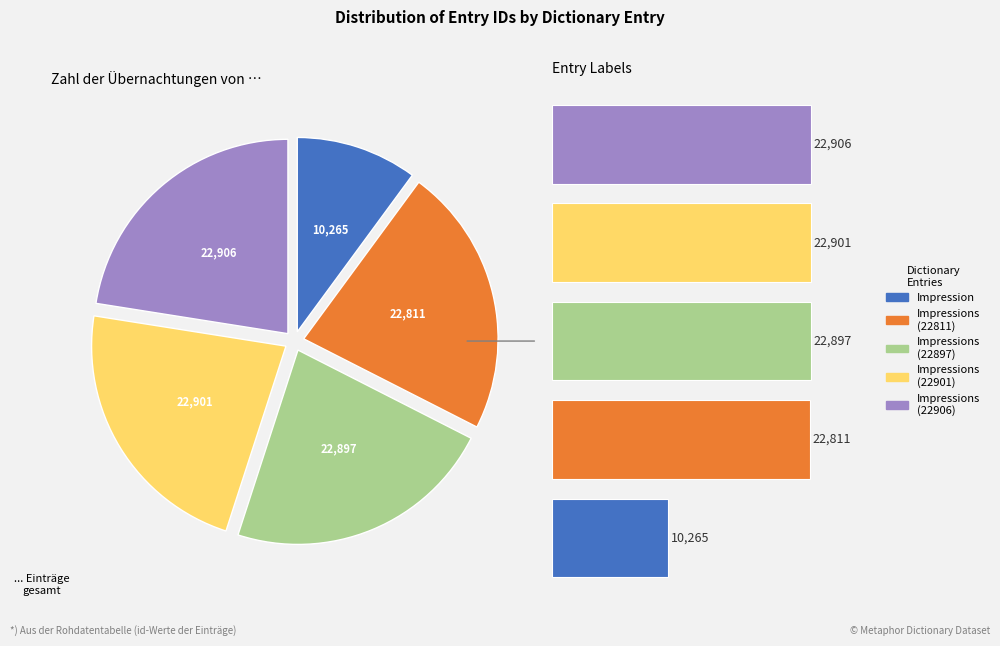

How many slices are in this pie chart?

5